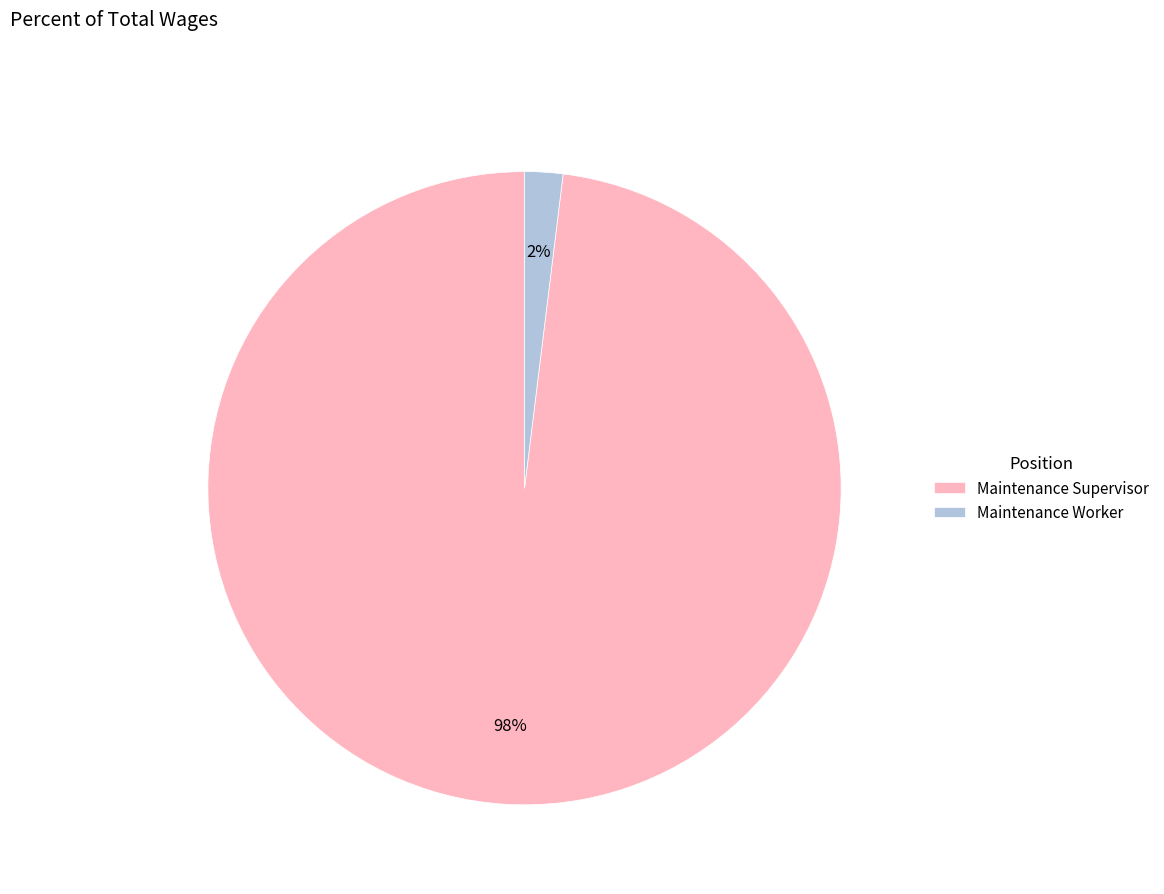

How many slices are in this pie chart?

2